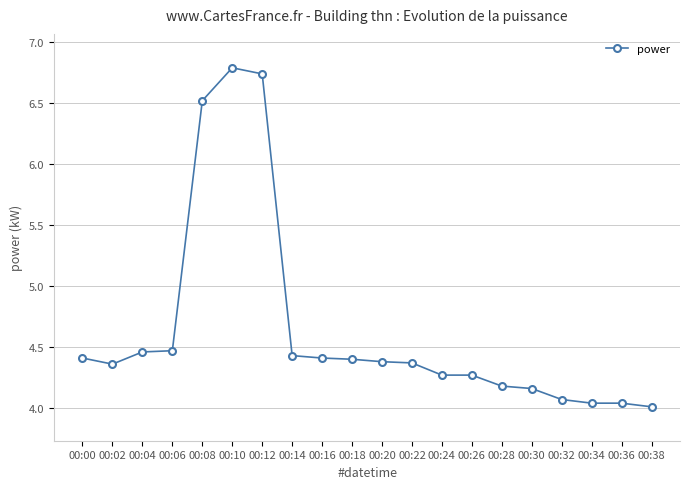

Where is the first local minimum?

00:02